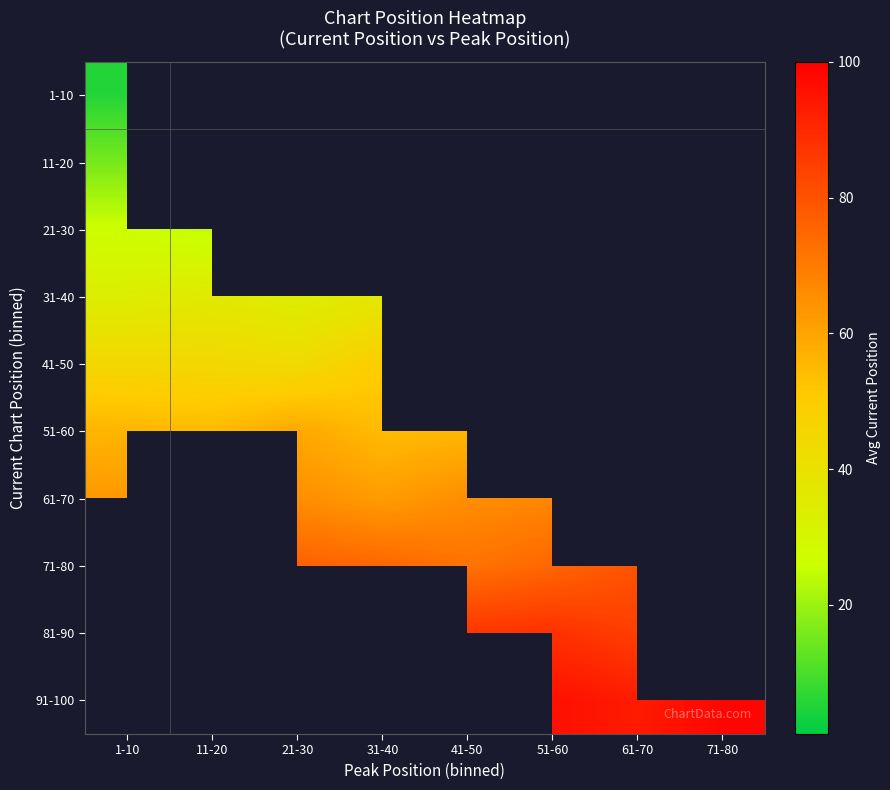

Is it true that 21-30 equals 15.8 at 1-10?

False